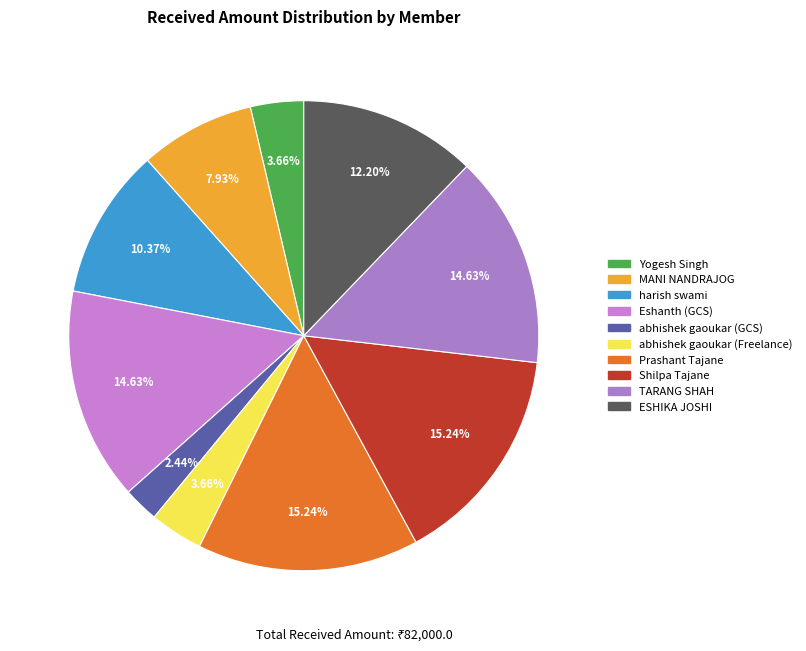

How much of the chart is everything except Yogesh Singh?

96.3%